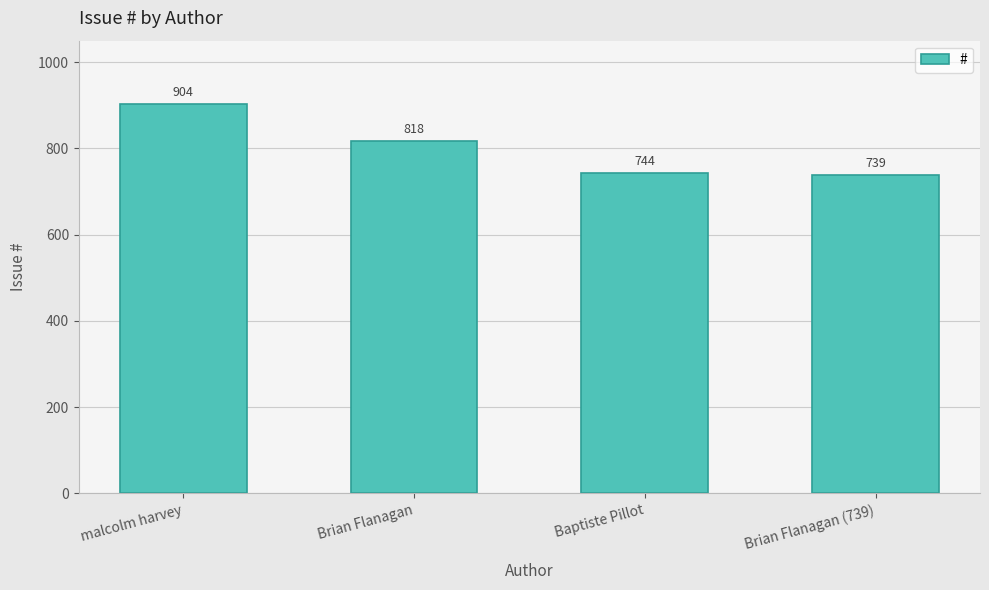

Is it true that the value at Brian Flanagan is 1103?

False